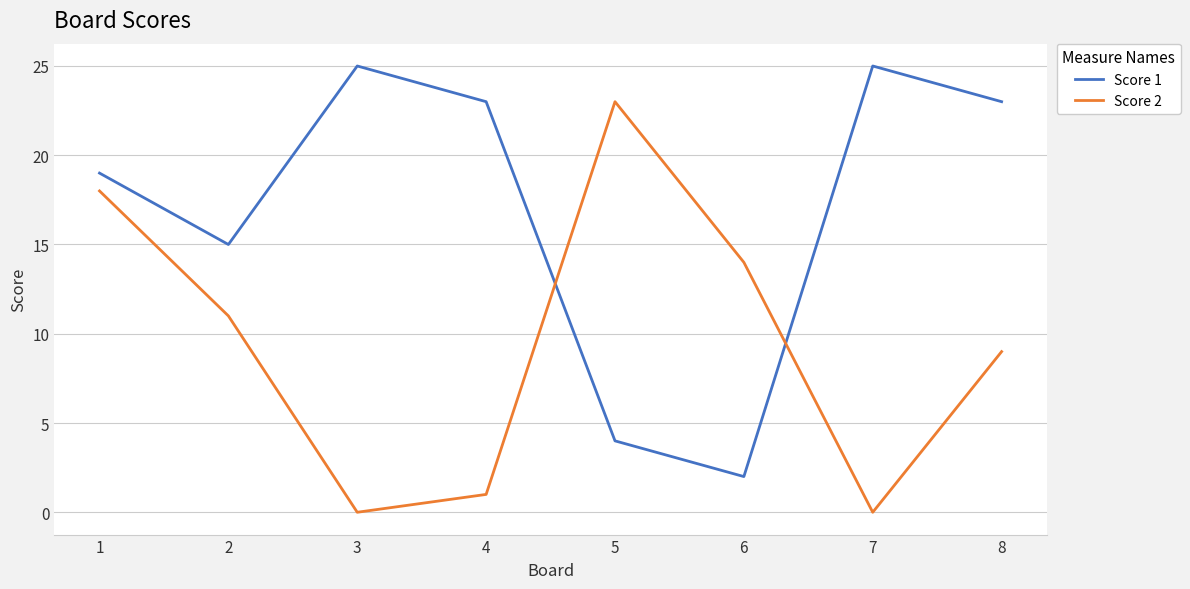

Reading left to right, transcribe all the data shown in this chart.

Score 1: 1=19	2=15	3=25	4=23	5=4	6=2	7=25	8=23
Score 2: 1=18	2=11	3=0	4=1	5=23	6=14	7=0	8=9